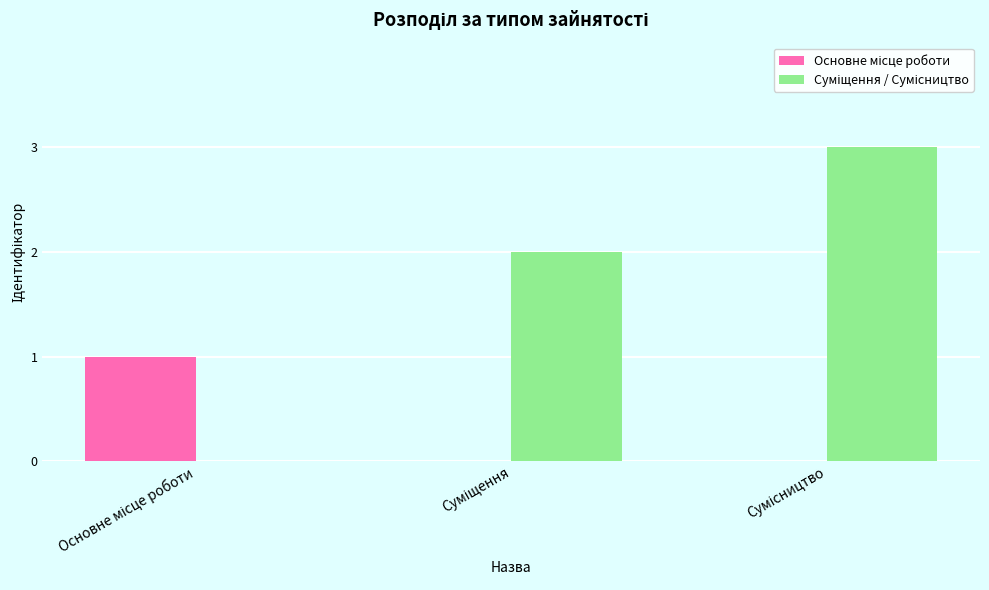

What is the greatest value displayed?

3